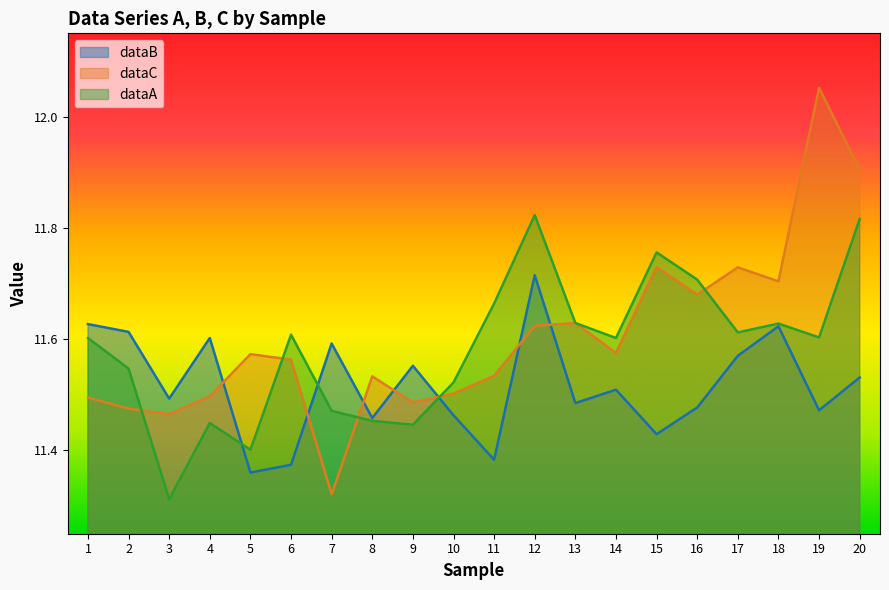

What are all the series names shown in the legend?

dataB, dataC, dataA